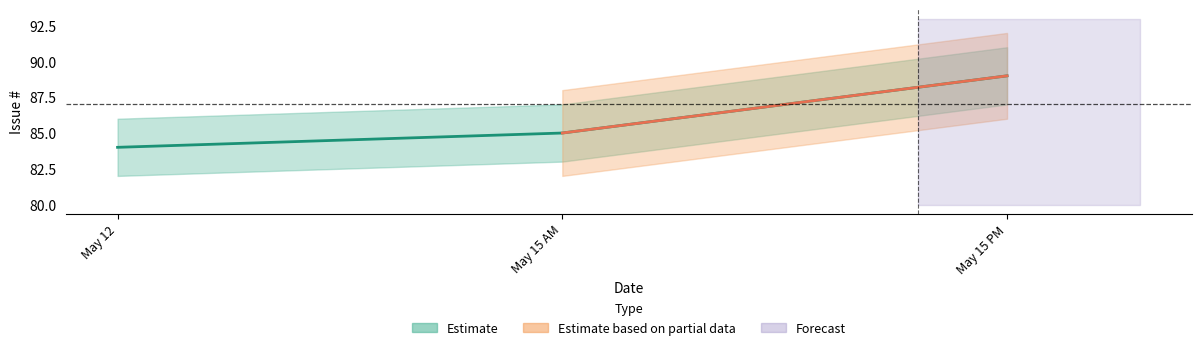

List the labels in order of value, largest first.

May 15 PM, May 15 AM, May 12